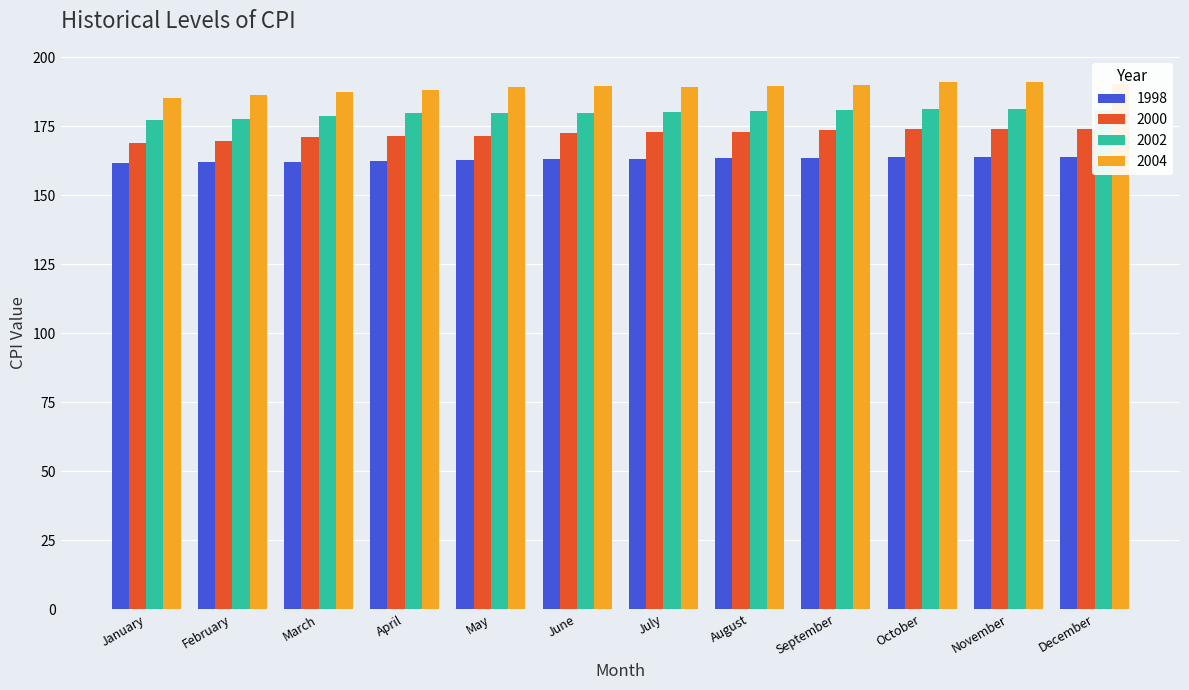

Rank the series by their average value, from lowest to highest.

1998, 2000, 2002, 2004